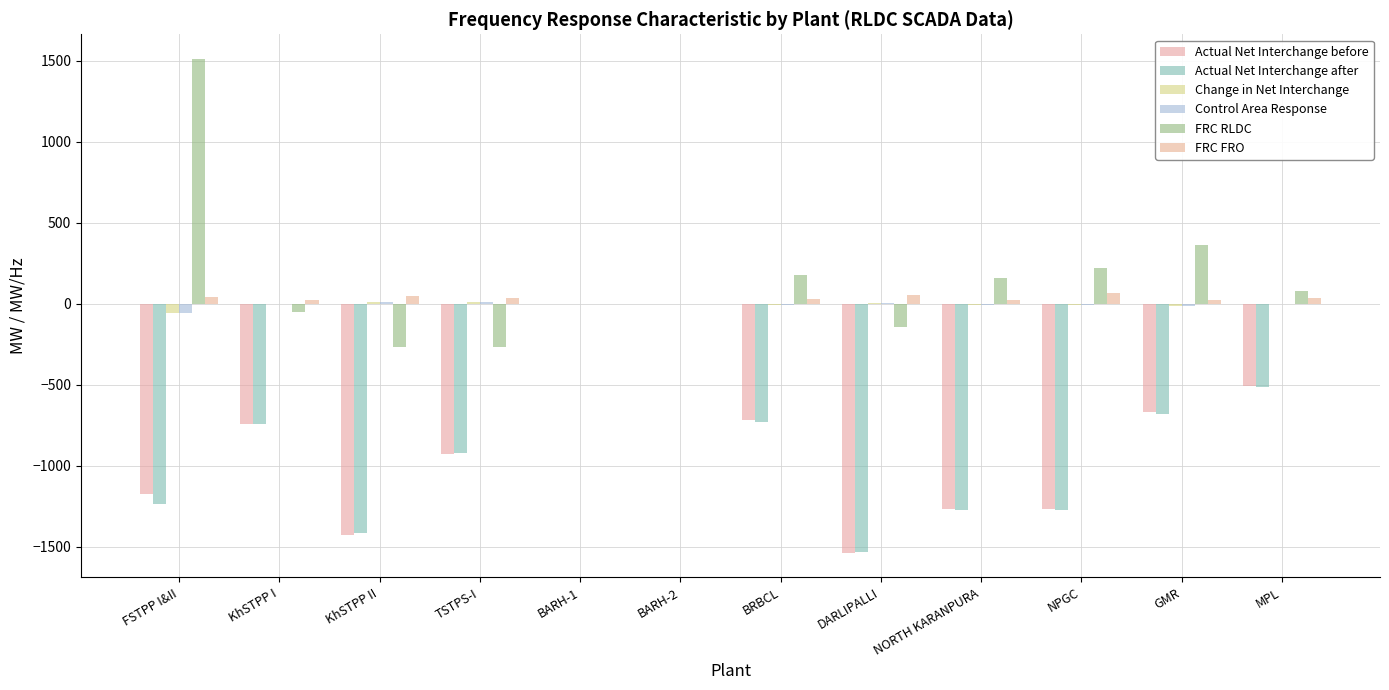

The value of Control Area Response at KhSTPP I is 1.9. True or false?

True